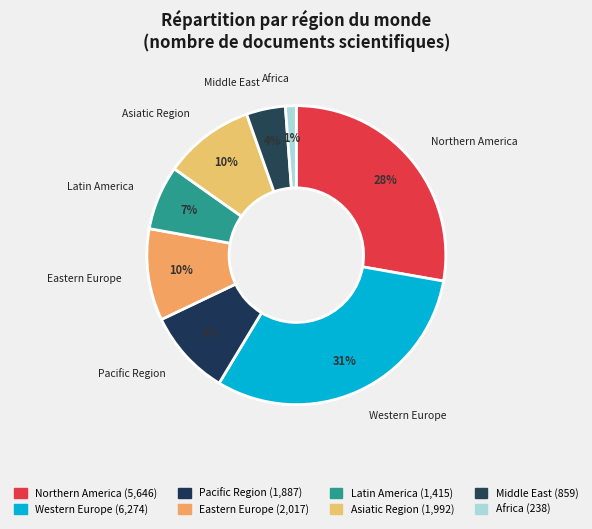

To the nearest percent, what is the combined percentage of Middle East and Pacific Region?

13%